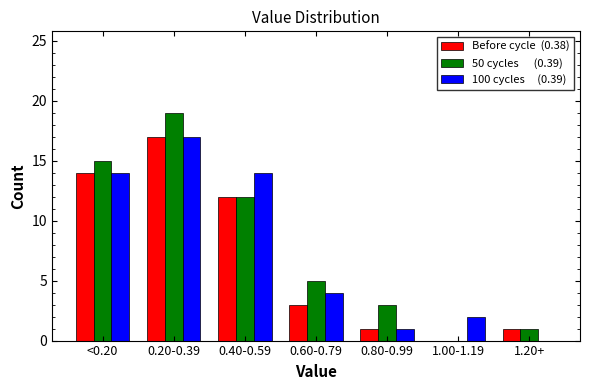

Which category has the highest value across all series?

0.20-0.39